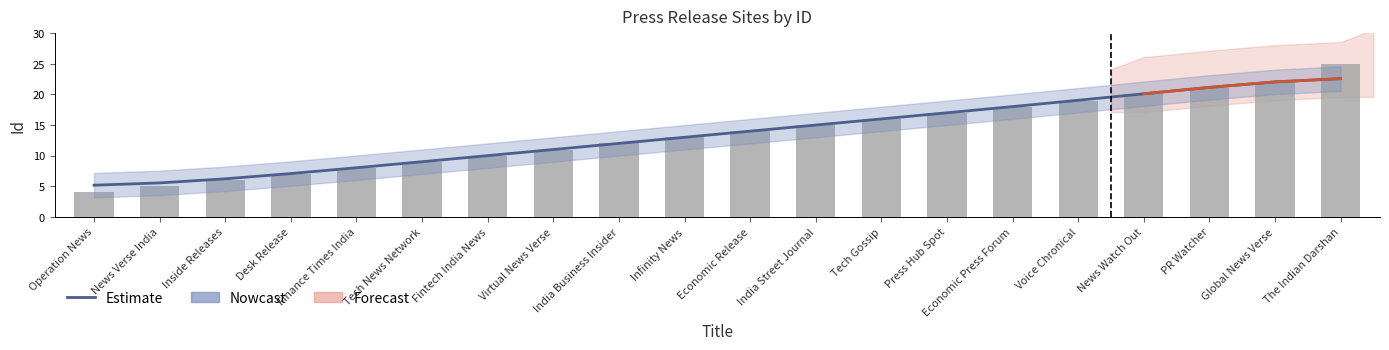

What is the label of the 12th bar from the right?

India Business Insider